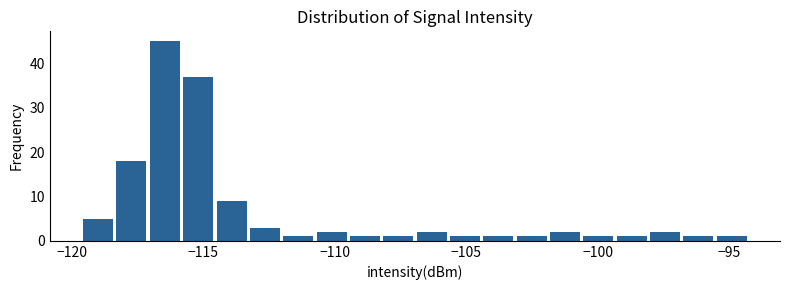

Read against the x-axis, roughly where is the centre of the tallest bar?

-116.5